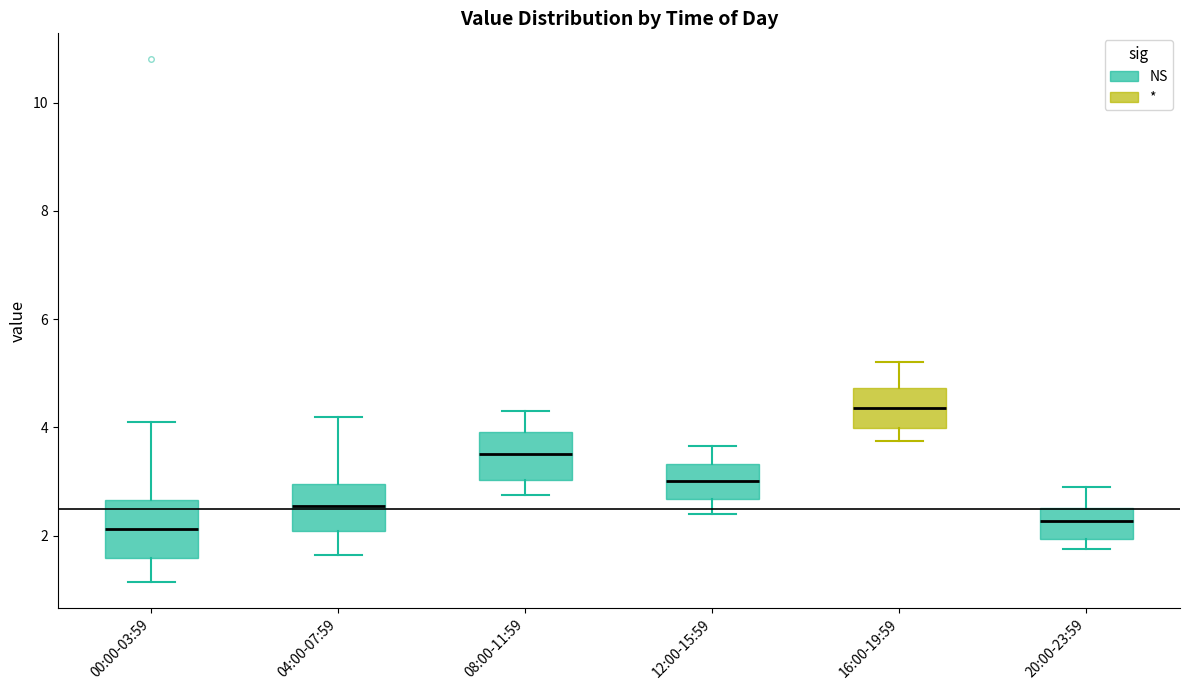

Reading left to right, transcribe this box plot: for each box, give where its median line is, the range the box spans, and where its two whiskers end, as read against the y-axis. The values are not printed on the chart, so give them approximately, as read against the axis.

00:00-03:59: median 2.2, box 1.6 to 2.6, whiskers 1.2 to 4.2
04:00-07:59: median 2.6, box 2.0 to 3.0, whiskers 1.6 to 4.2
08:00-11:59: median 3.6, box 3.0 to 4.0, whiskers 2.8 to 4.4
12:00-15:59: median 3.0, box 2.6 to 3.4, whiskers 2.4 to 3.6
16:00-19:59: median 4.4, box 4.0 to 4.8, whiskers 3.8 to 5.2
20:00-23:59: median 2.2, box 2.0 to 2.6, whiskers 1.8 to 3.0